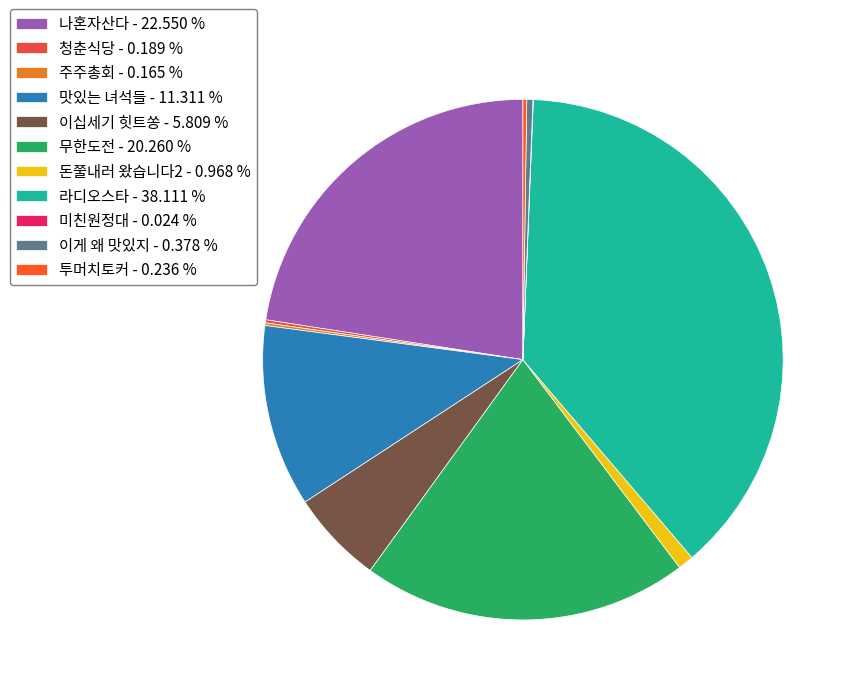

To the nearest percent, what portion does 돈쭐내러 왔습니다2 represent?

1%